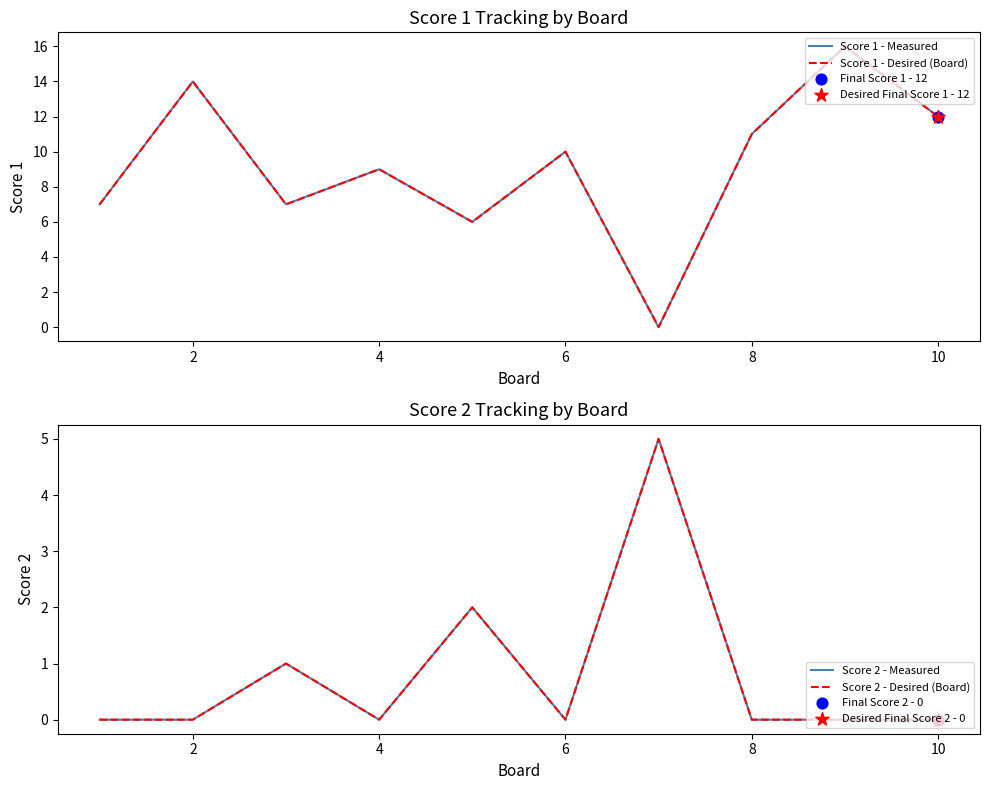

Which series has the widest spread of Y values?

Score 1 - Measured